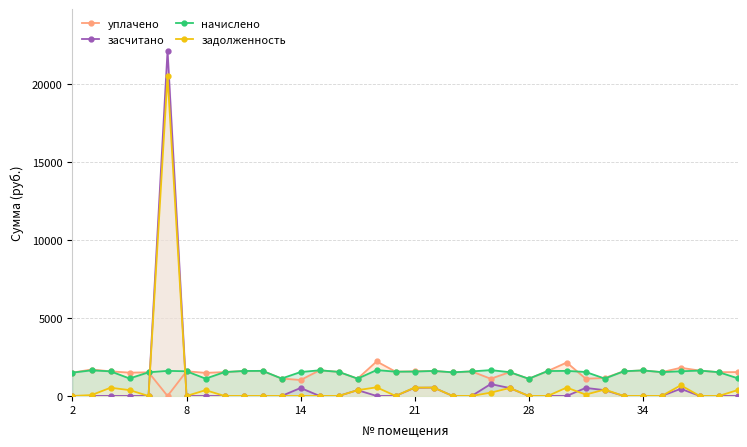

Reading left to right, what are all the values shown in this chart?

уплачено: 1496.9	1695.2	1578.0	1494.5	1515.4	0.0	1581.7	1479.7	1530.1	1600.2	1607.5	1117.2	1022.5	1644.4	1544.8	1109.8	2212.2	1555.9	1581.2	1603.9	1515.4	1574.3	1103.6	1526.4	1102.4	1596.5	2143.4	1108.7	1150.2	1581.7	1637.0	1526.4	1806.5	1626.0	1522.7	1530.5
засчитано: 0.0	0.0	0.0	0.0	0.0	22141.0	0.0	0.0	0.0	0.0	0.0	0.0	511.3	0.0	0.0	369.9	0.0	0.0	521.1	534.6	0.0	0.0	761.7	508.8	0.0	0.0	0.0	515.0	371.2	0.0	0.0	0.0	457.5	0.0	0.0	0.0
начислено: 1496.9	1640.7	1578.0	1120.9	1515.4	1607.5	1581.7	1109.8	1530.1	1600.2	1607.5	1117.2	1533.8	1644.4	1544.8	1109.8	1659.2	1555.9	1563.3	1603.9	1515.4	1574.3	1655.5	1526.4	1102.4	1596.5	1607.5	1537.5	1113.5	1581.7	1637.0	1526.4	1581.7	1626.0	1522.7	1131.9
задолженность: 0.0	54.5	526.0	373.6	0.0	20533.5	0.0	369.9	0.0	0.0	0.0	0.0	0.0	0.0	0.0	369.9	553.0	0.0	539.0	534.6	0.0	0.0	209.8	508.8	0.0	0.0	535.8	86.3	407.9	0.0	0.0	0.0	682.3	0.0	0.0	377.3